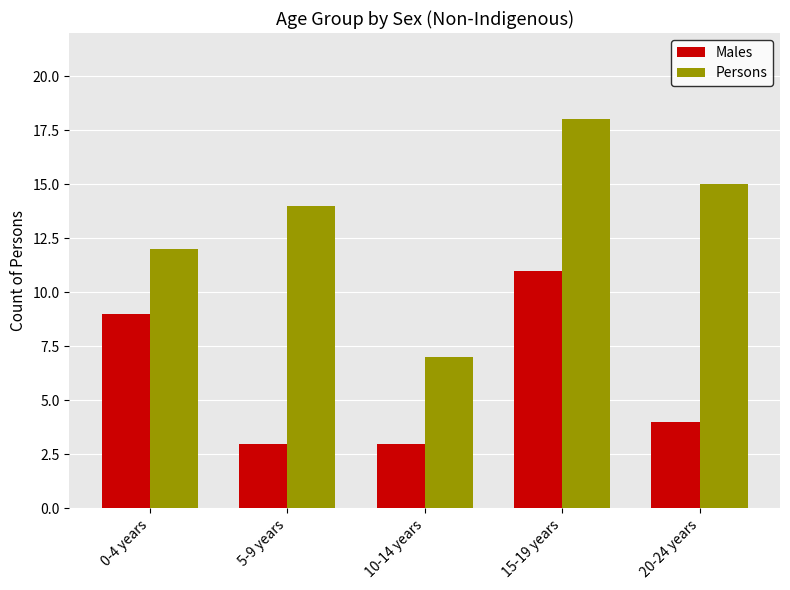

Which series has the largest range (max minus min)?

Persons